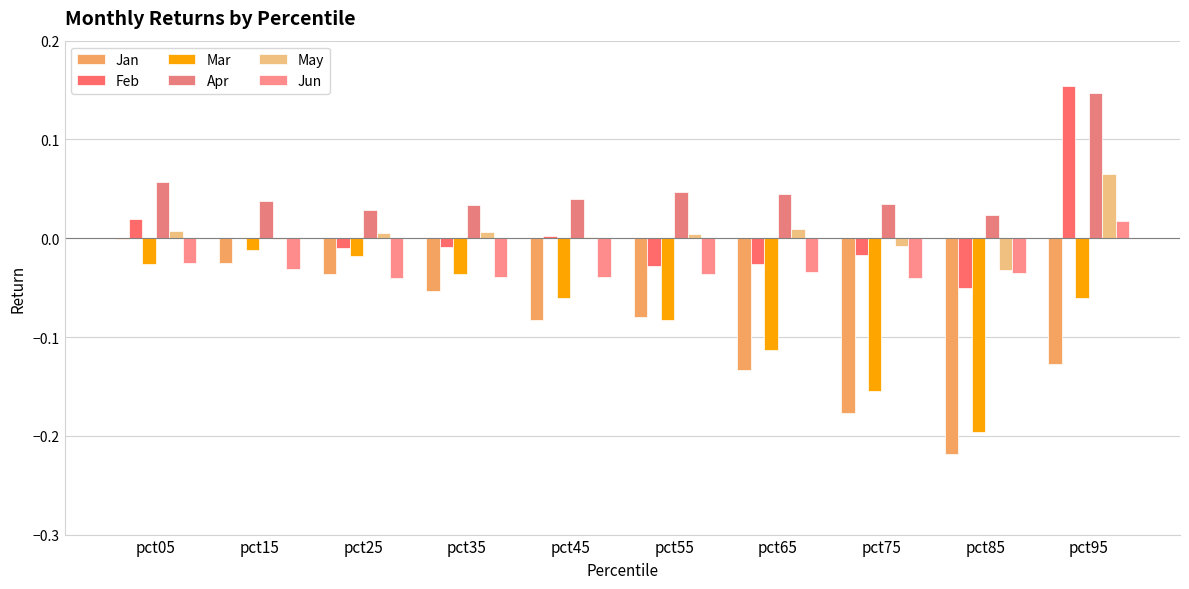

How many distinct data groups are displayed?

6